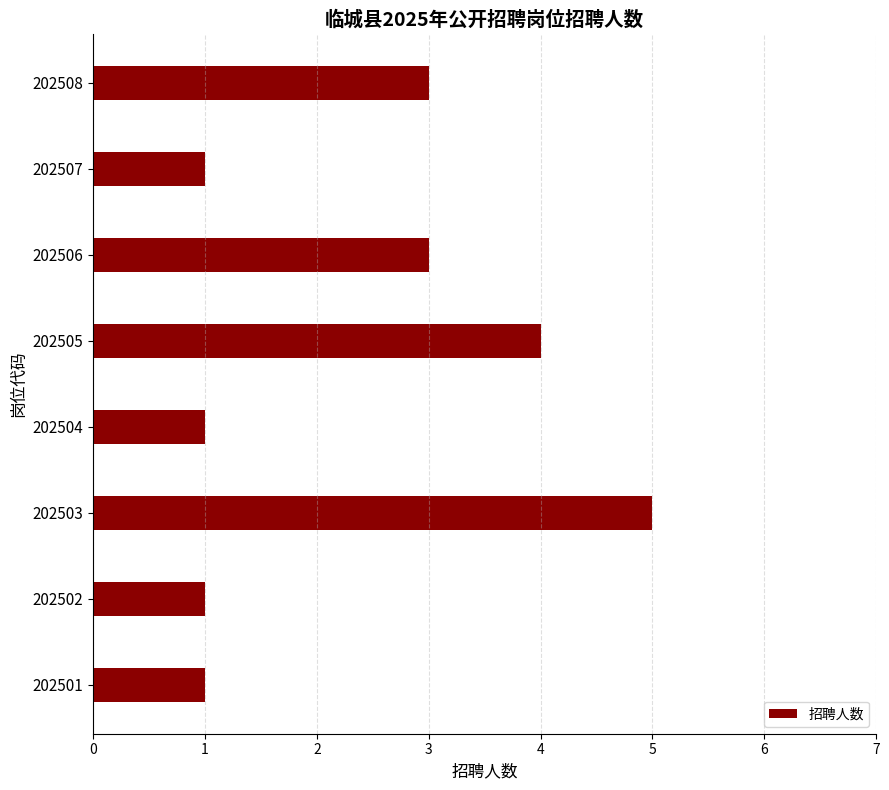

Does the chart contain any negative values?

No